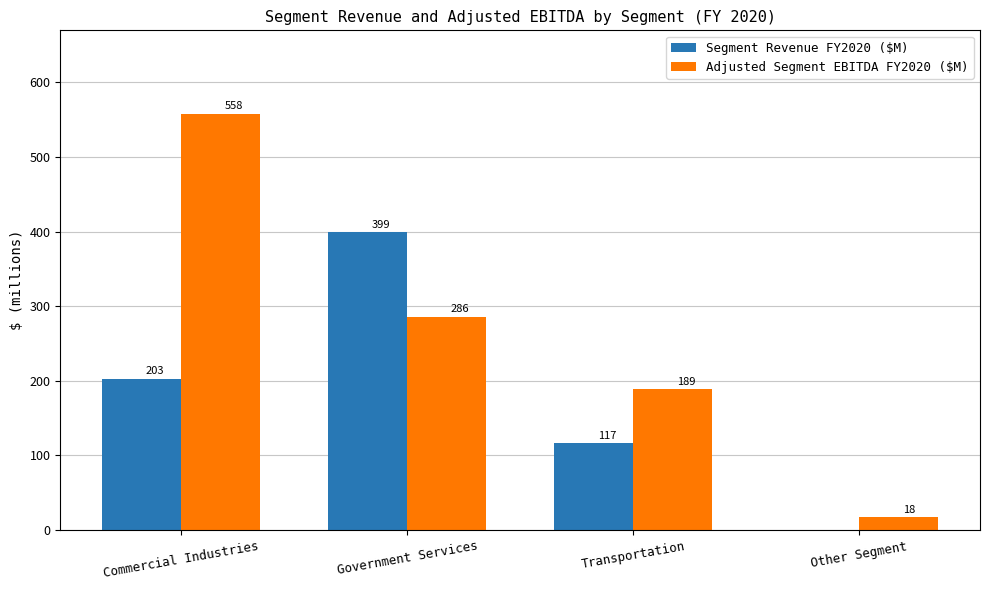

Reading left to right, transcribe all the data shown in this chart.

Segment Revenue FY2020 ($M): Commercial Industries=203	Government Services=399	Transportation=117	Other Segment=0
Adjusted Segment EBITDA FY2020 ($M): Commercial Industries=558	Government Services=286	Transportation=189	Other Segment=18